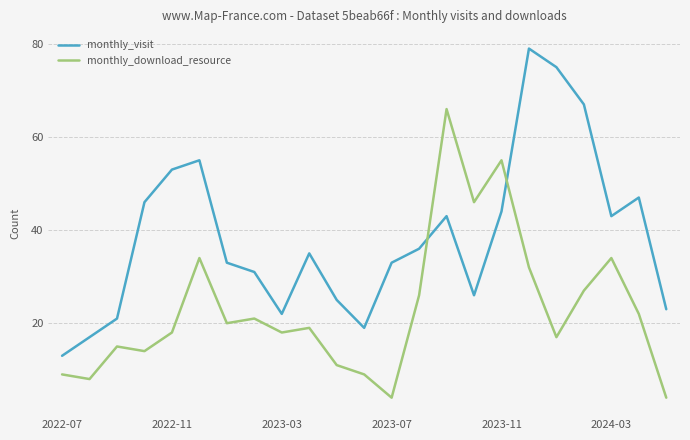

Count the number of categories in the chart.

23